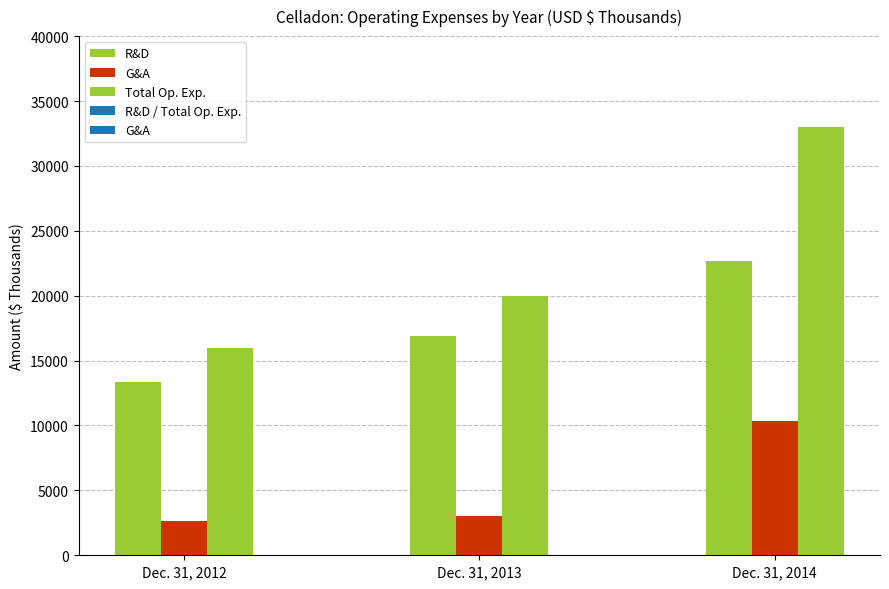

How many groups of bars are there?

3